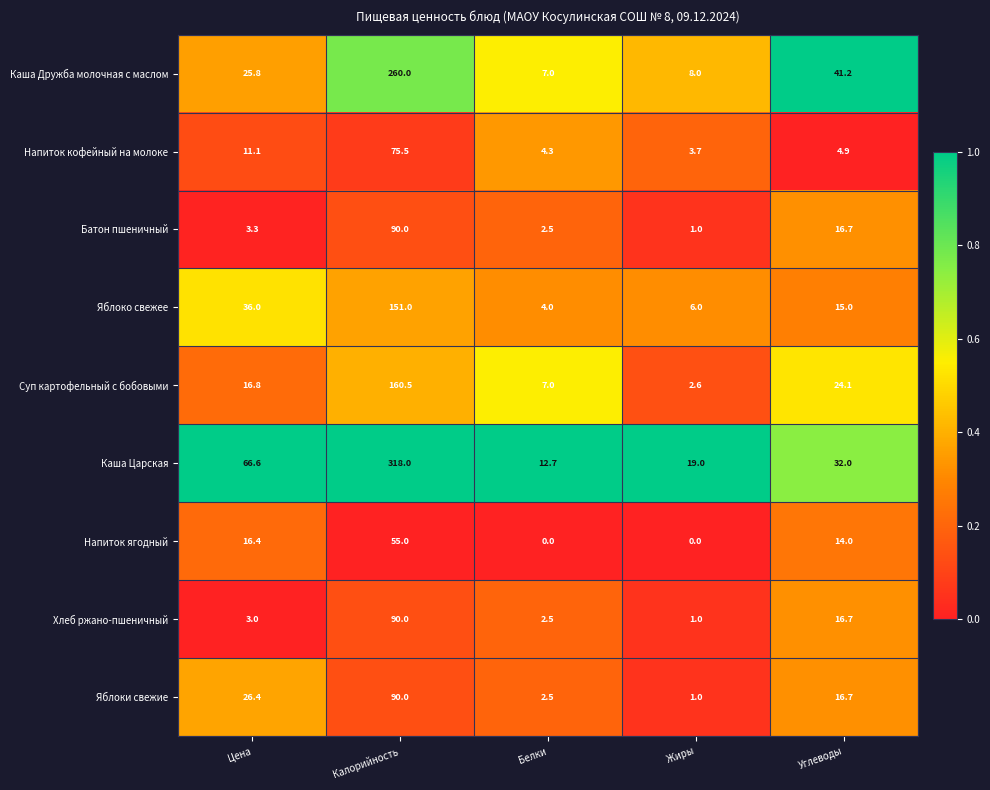

What is the difference between the maximum and minimum values in the Батон пшеничный series?

89.0